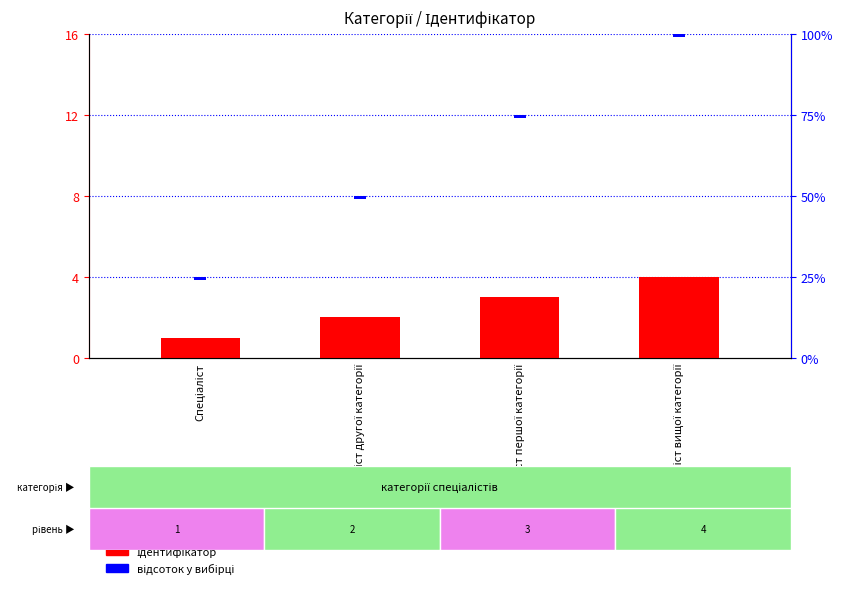

What position from the left is Спеціаліст вищої категорії?

4